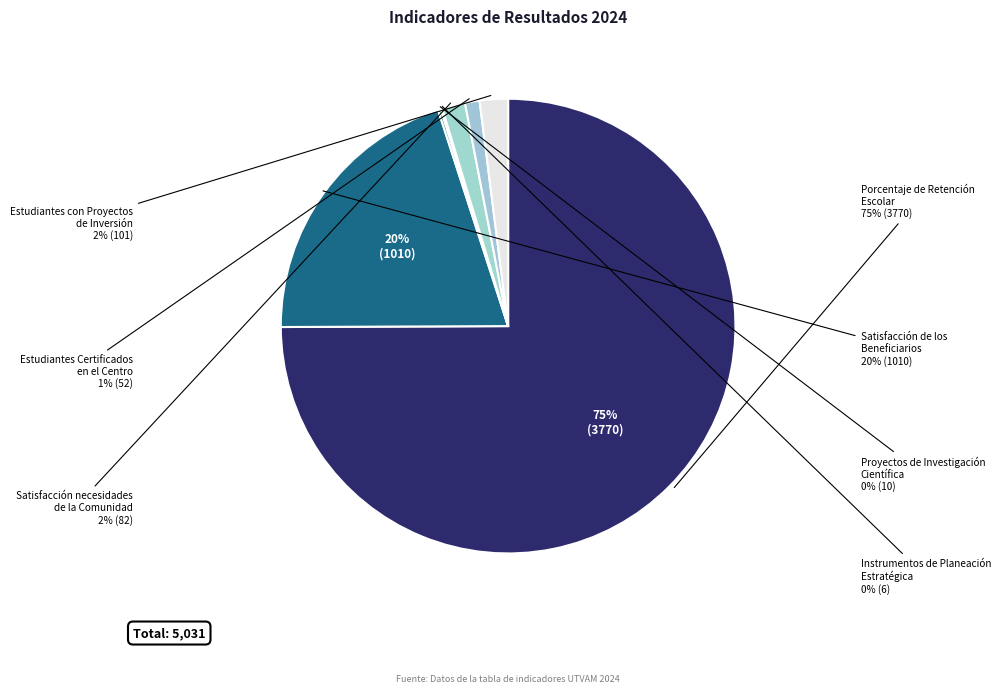

The Satisfacción de las necesidades de la Comunidad slice represents 14% of the pie. True or false?

False